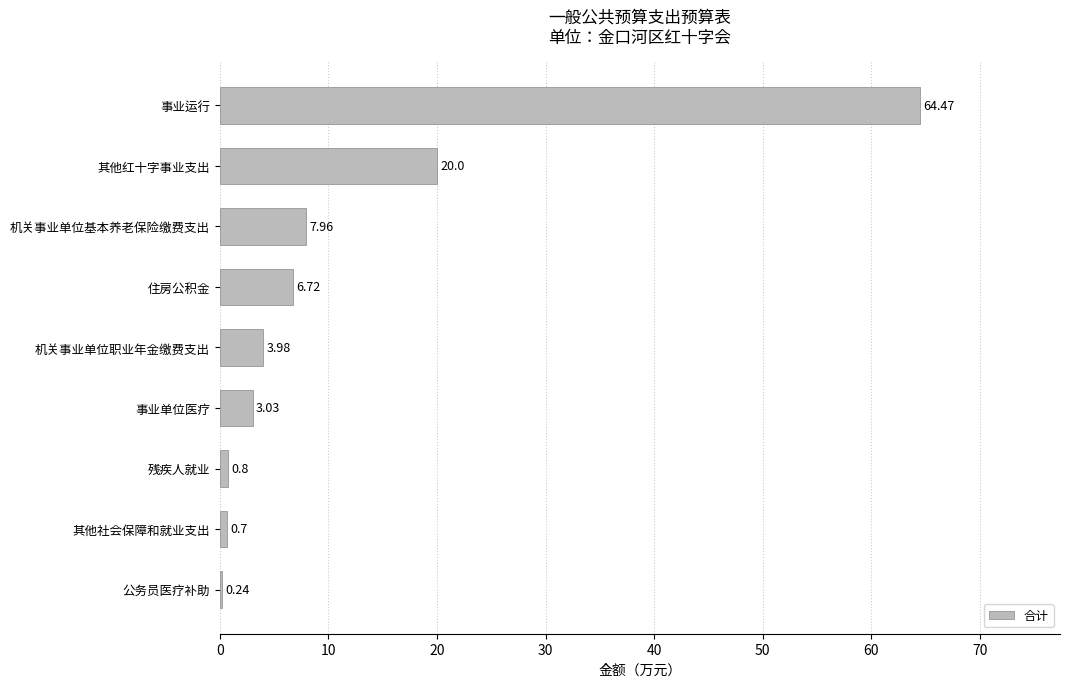

What is the label of the 7th bar from the bottom?

机关事业单位基本养老保险缴费支出